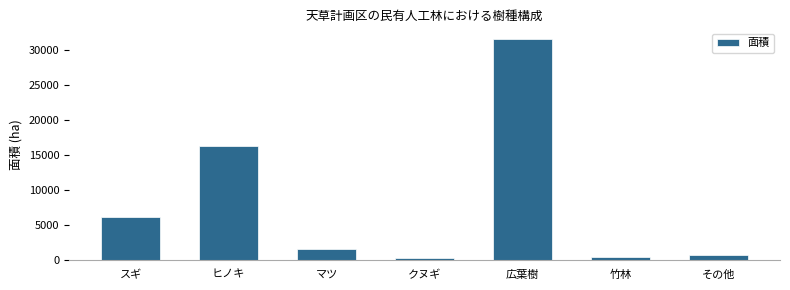

What is the change in value from 広葉樹 to その他?

-30861.6